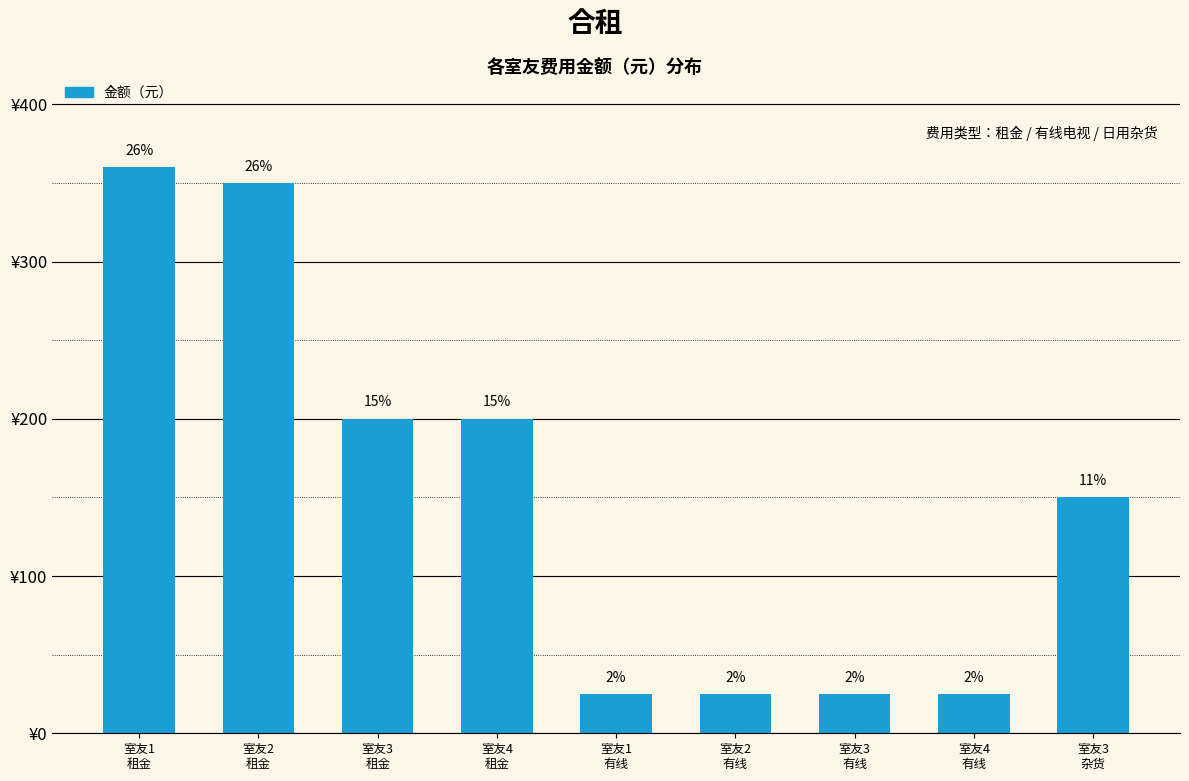

What is the ratio of the value at 室友2
有线 to the value at 室友1
有线?

1.0